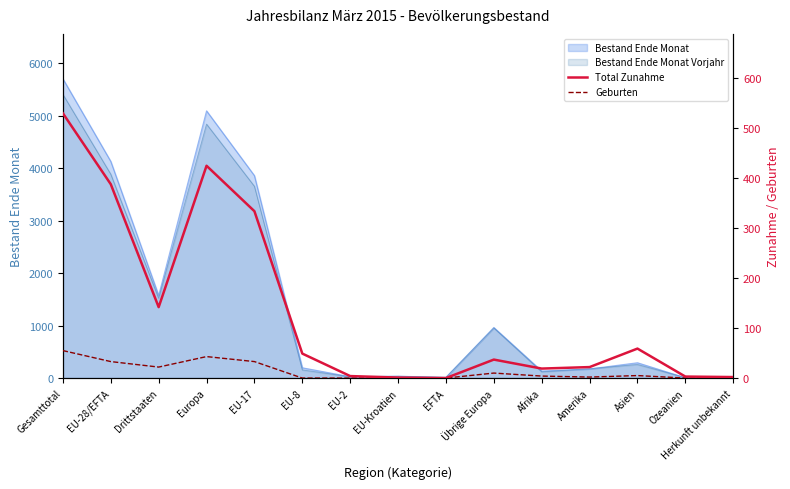

Reading left to right, what are all the values shown in this chart?

Total Zunahme: 530	388	142	425	334	49	4	1	0	37	19	22	59	3	2
Geburten: 55	33	22	43	33	0	0	0	0	10	4	2	5	0	1